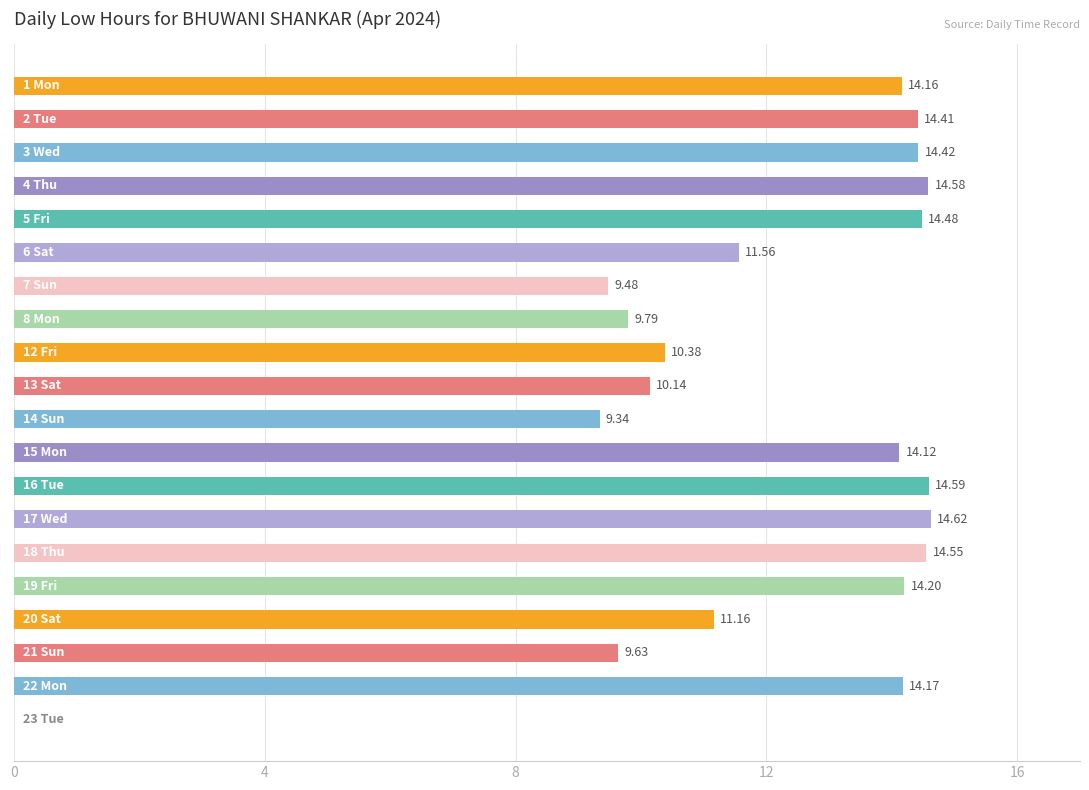

What is the sum of all values?

239.8